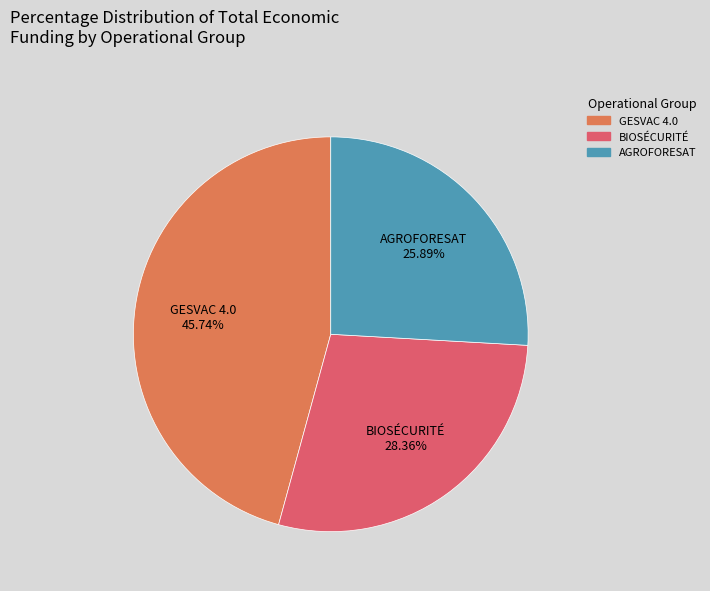

Is AGROFORESAT the majority of the pie?

No